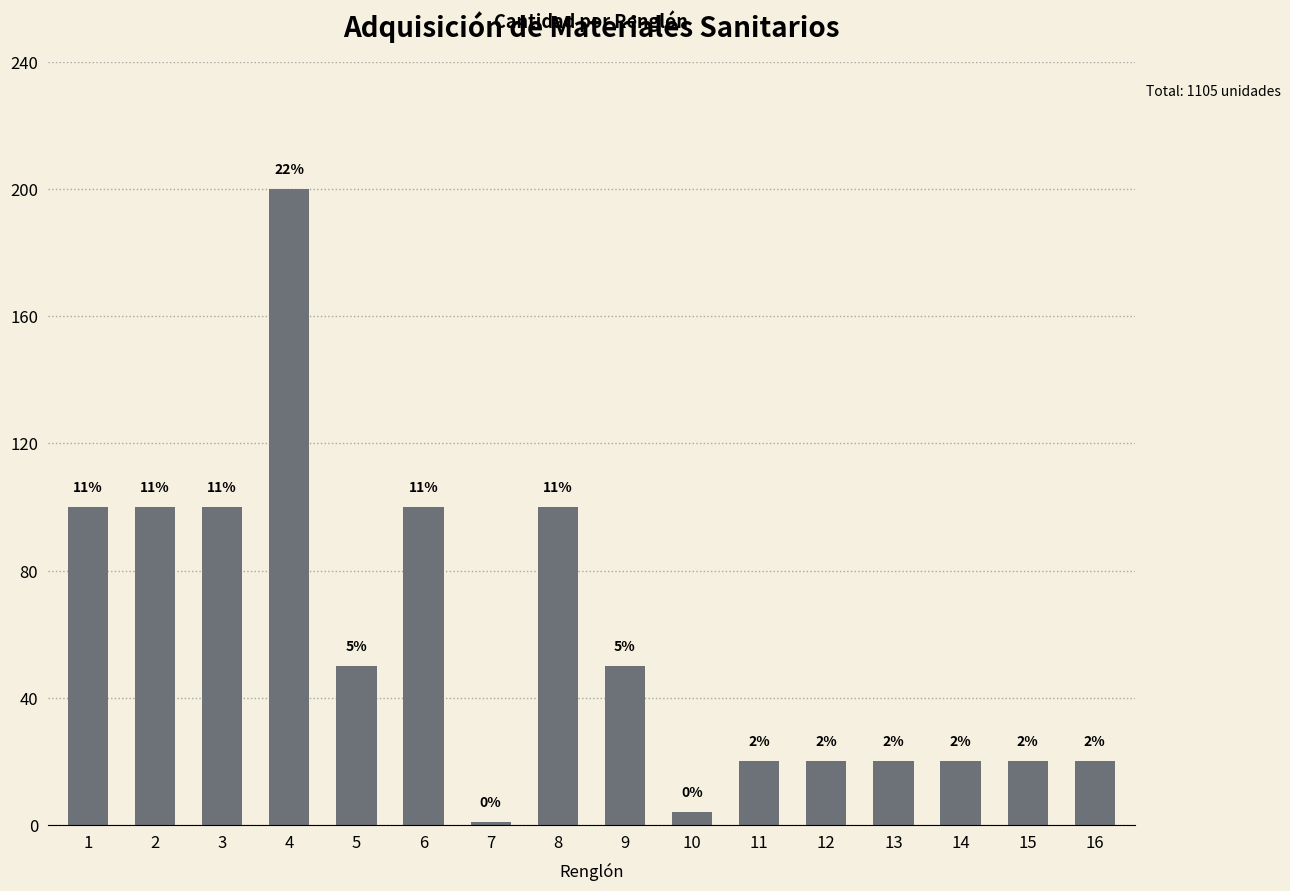

Reading left to right, extract all data points from this chart.

1=100	2=100	3=100	4=200	5=50	6=100	7=1	8=100	9=50	10=4	11=20	12=20	13=20	14=20	15=20	16=20